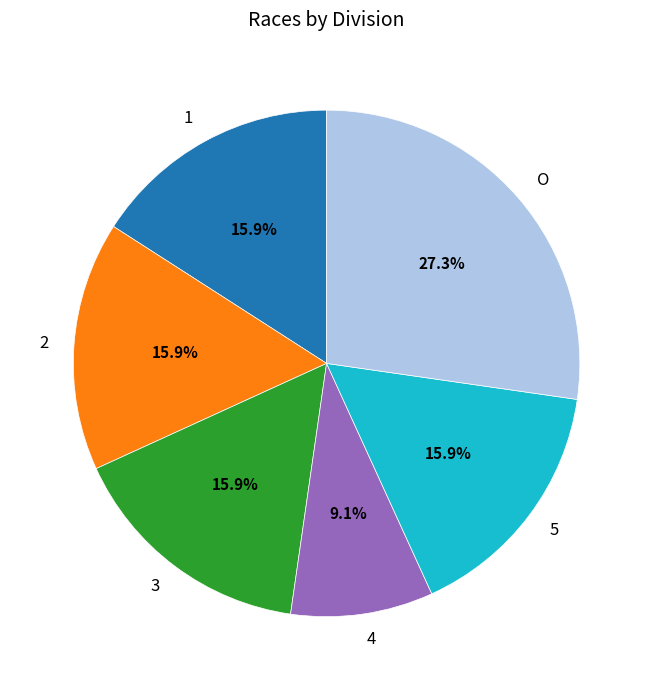

What is the ratio of the value at 5 to the value at 3?

1.0